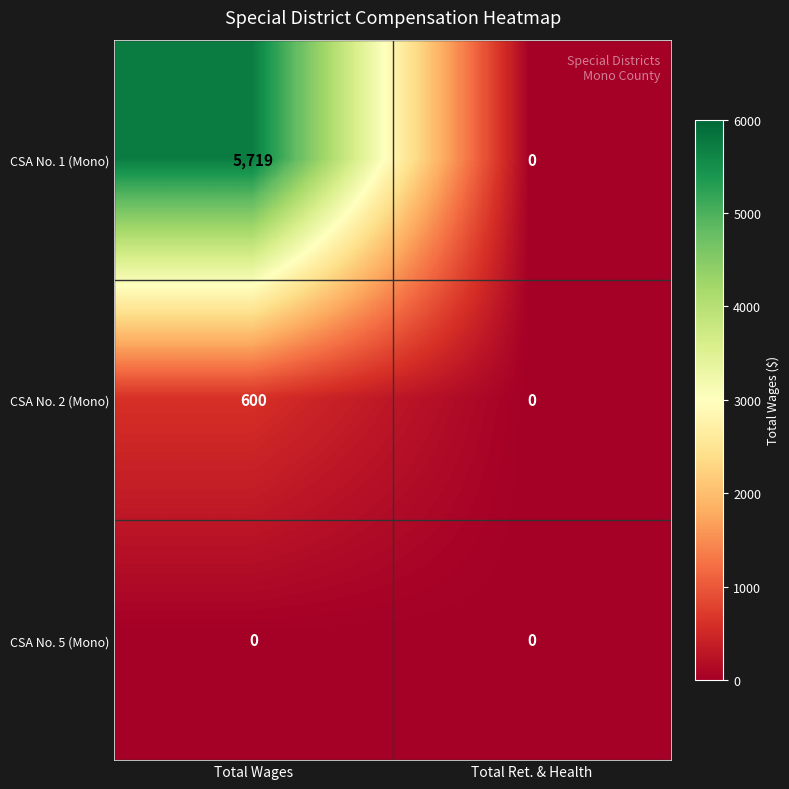

Count the number of data series in this chart.

3